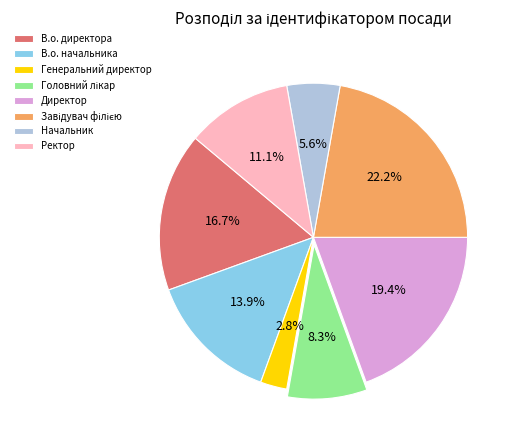

Between В.о. начальника and Начальник, which is larger?

В.о. начальника